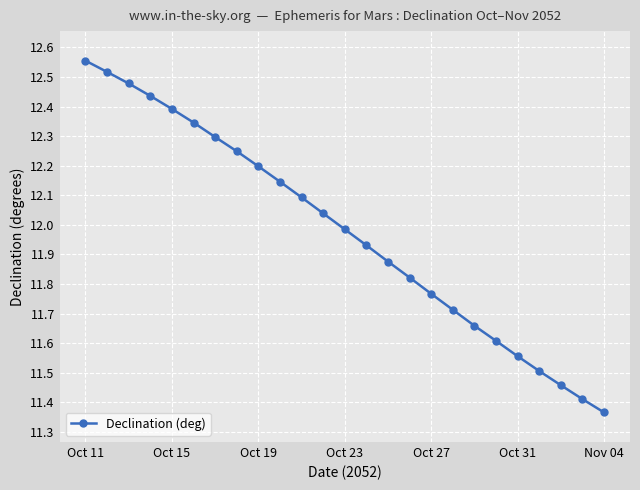

True or false: the data has more than 1 interior local peaks.

False